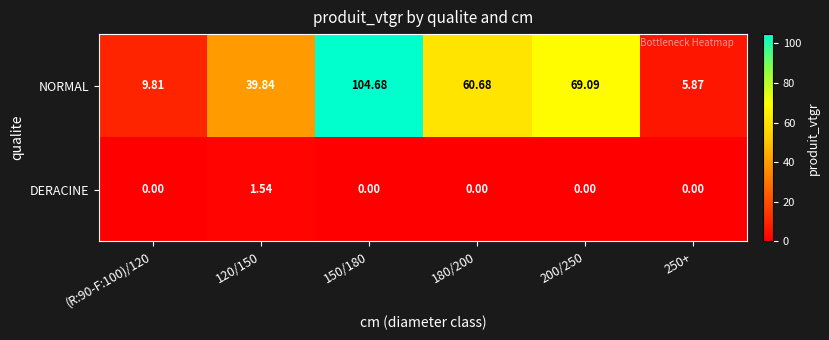

Rank the series by their average value, from highest to lowest.

NORMAL, DERACINE